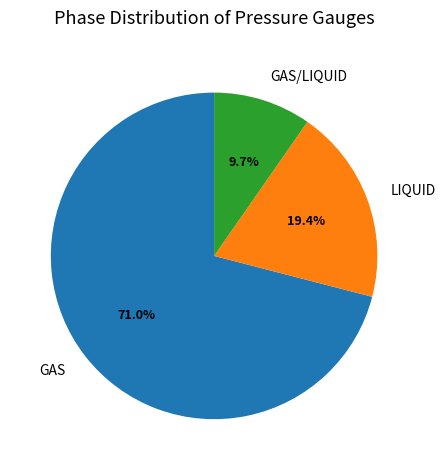

To the nearest percent, what is the average slice percentage?

33%